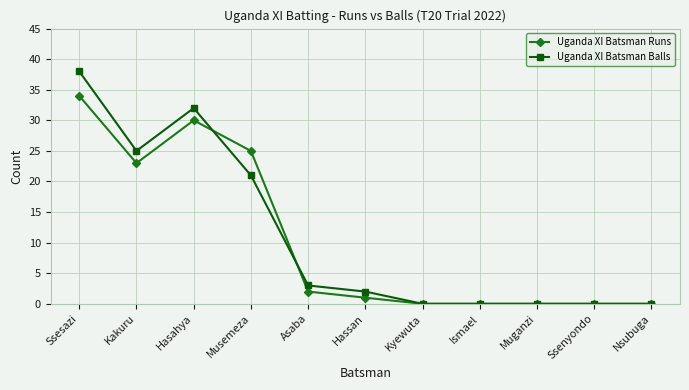

List the series in order of their peak value, highest first.

Uganda XI Batsman Balls, Uganda XI Batsman Runs